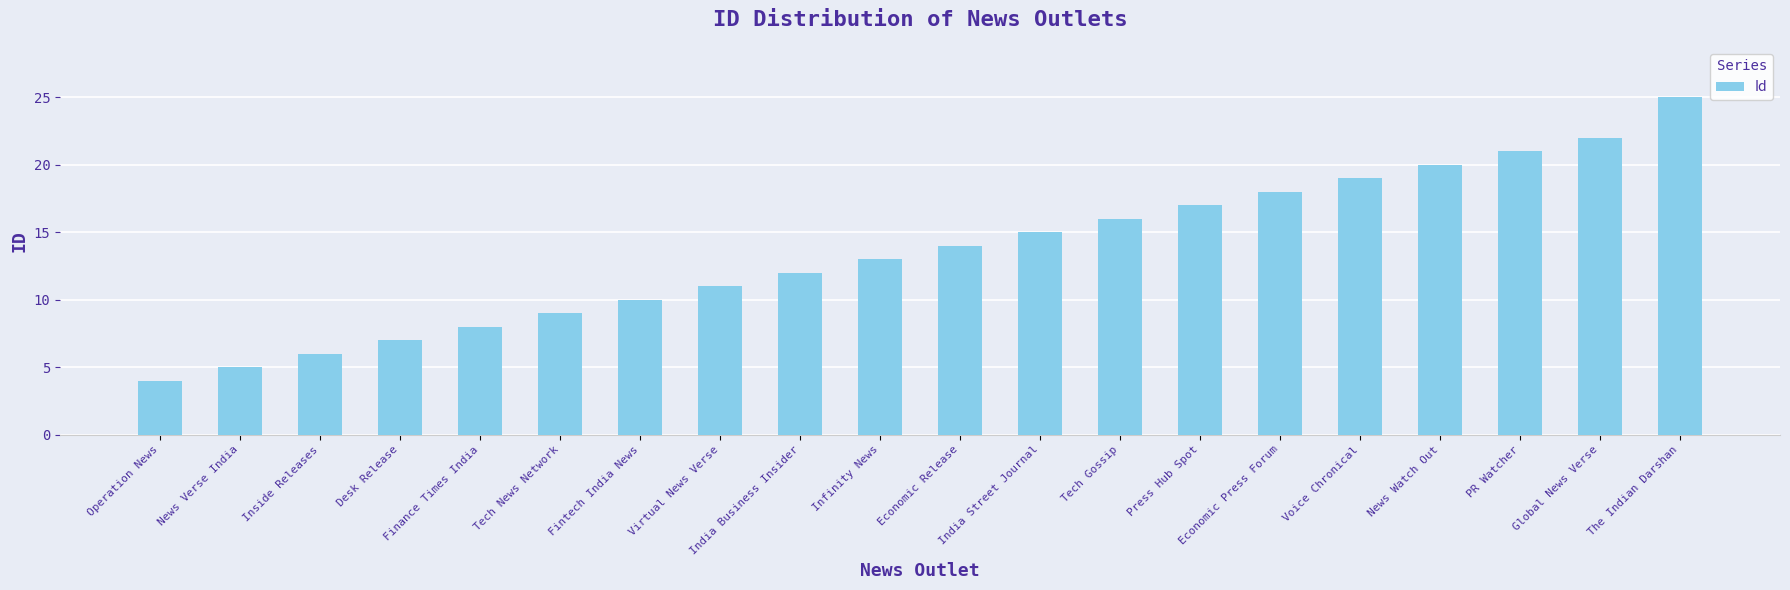

List the labels in order of value, largest first.

The Indian Darshan, Global News Verse, PR Watcher, News Watch Out, Voice Chronical, Economic Press Forum, Press Hub Spot, Tech Gossip, India Street Journal, Economic Release, Infinity News, India Business Insider, Virtual News Verse, Fintech India News, Tech News Network, Finance Times India, Desk Release, Inside Releases, News Verse India, Operation News